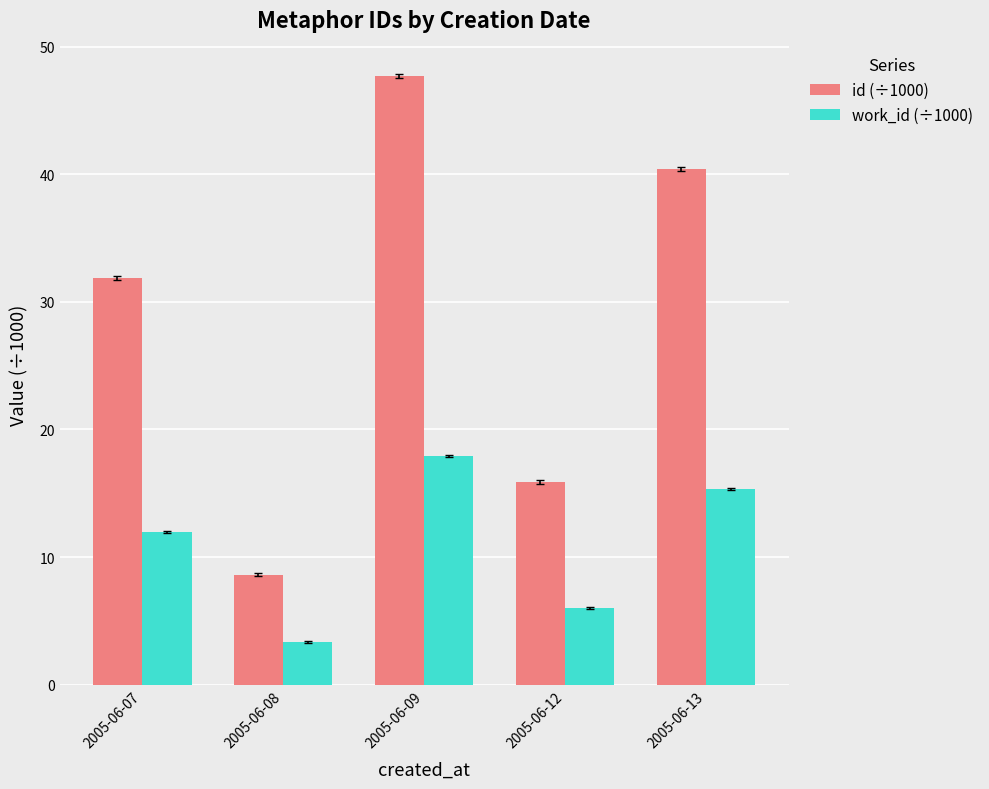

At which label does id (÷1000) first exceed 31?

2005-06-07